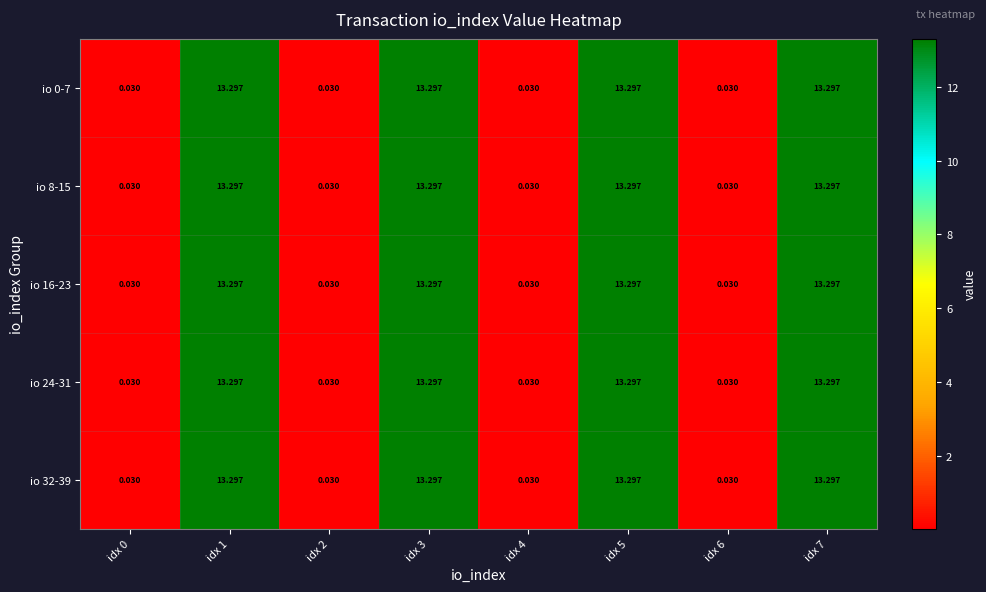

Is the value of io 32-39 at idx 6 greater than the value of io 8-15 at idx 7?

No